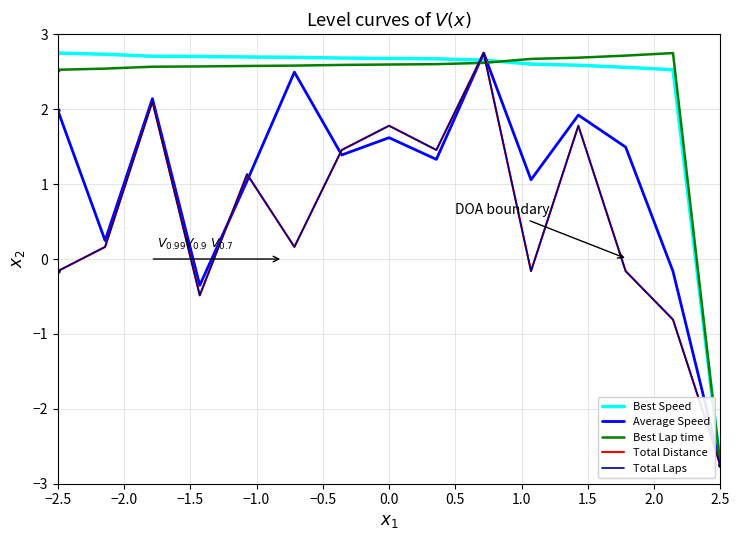

What is the value of the Average Speed point at the 15th from the left?

-2.8